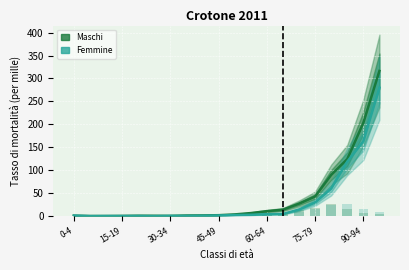

How many values in Femmine are above zero?

18